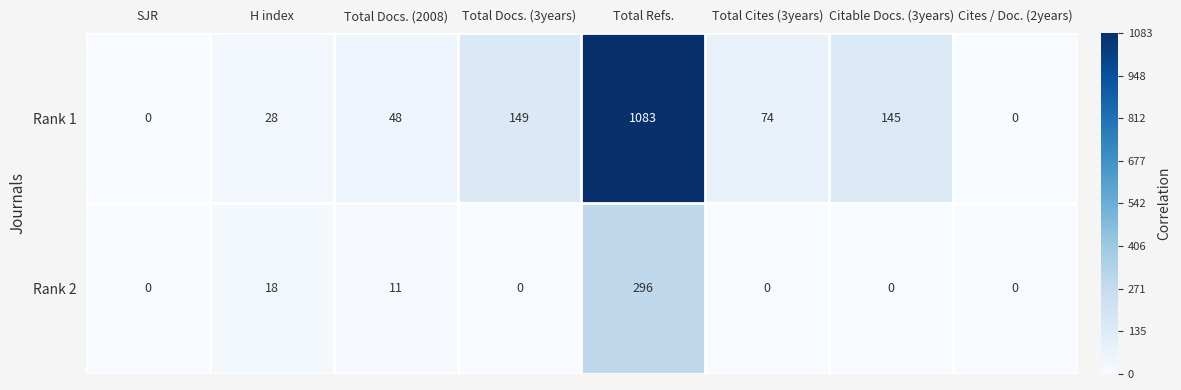

True or false: Rank 2 has a value of 422 at Total Refs..

False